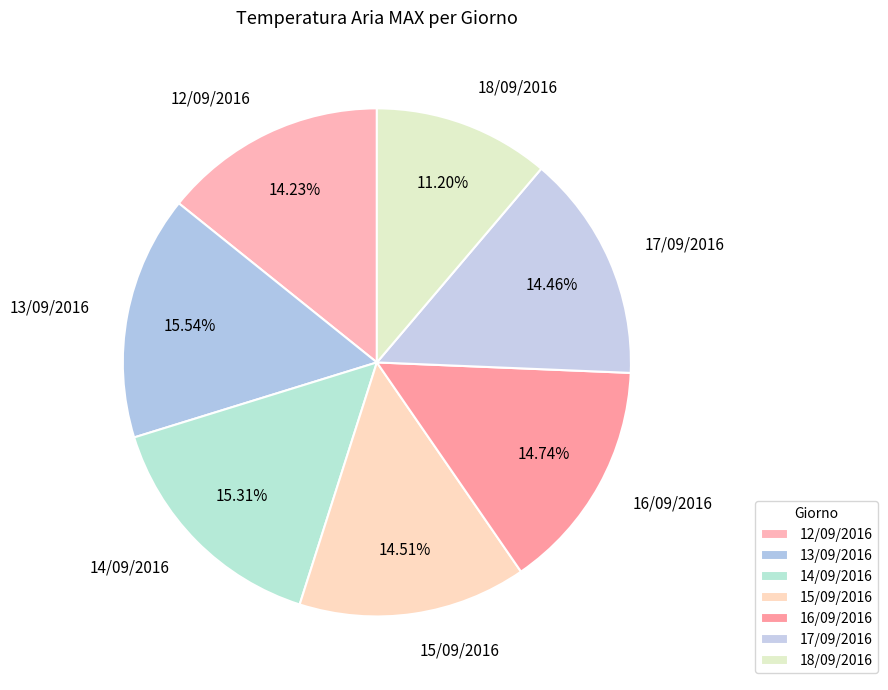

Between 16/09/2016 and 14/09/2016, which is larger?

14/09/2016